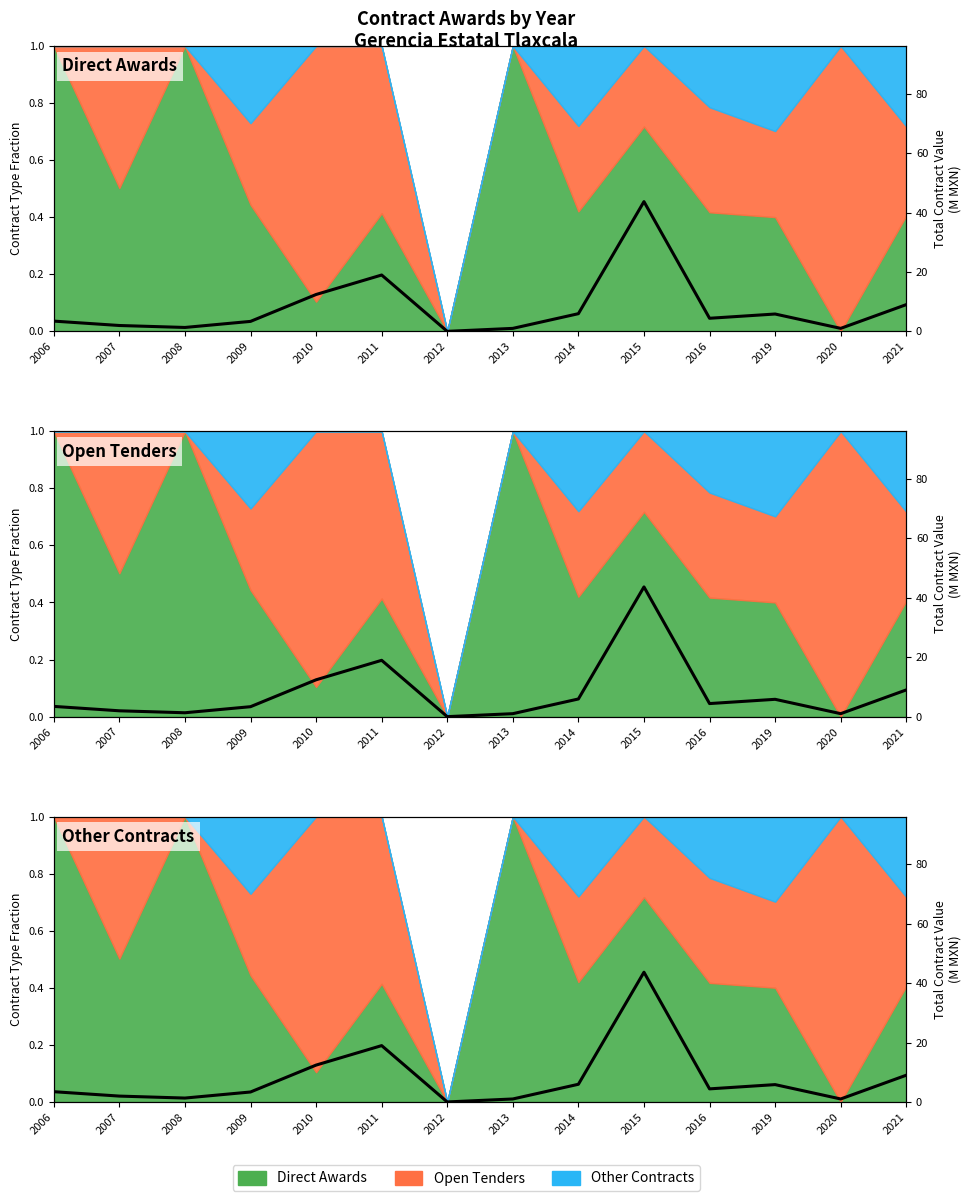

Does the chart have visible grid lines?

No